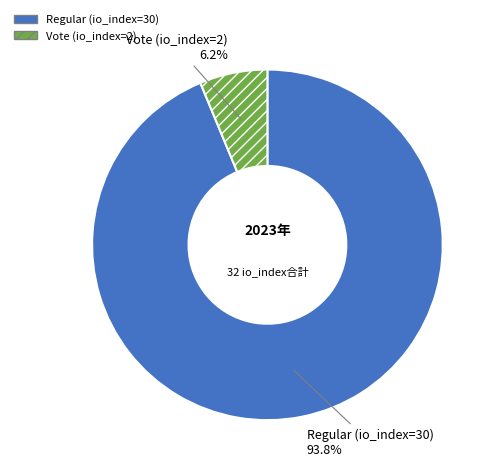

Between Regular (io_index=30) and Vote (io_index=2), which is larger?

Regular (io_index=30)